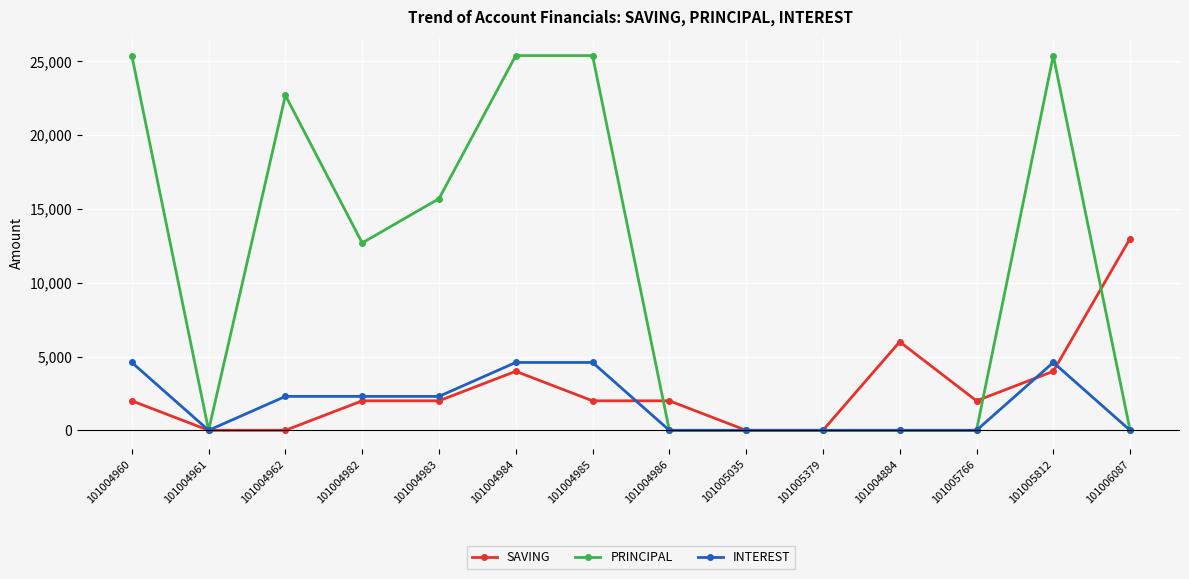

True or false: INTEREST has more than 0 interior local peaks.

True